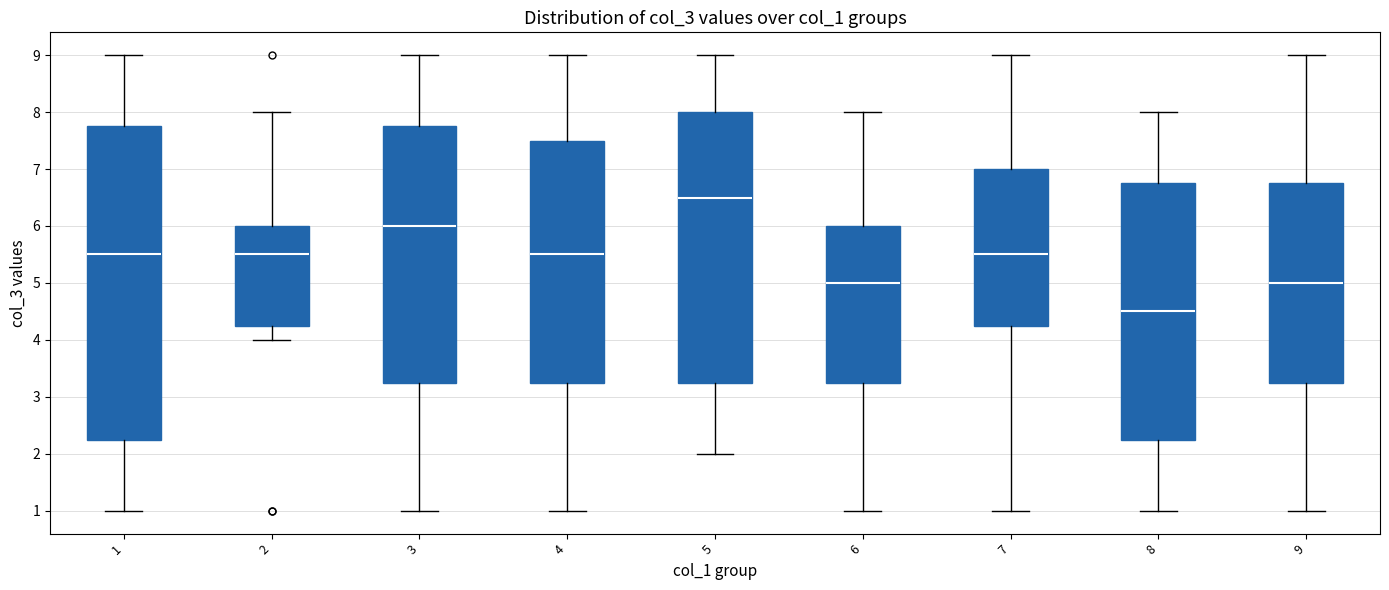

Where is the lower edge of the box at x = 3 on the y-axis? The values are not printed on the chart, so give them approximately, as read against the axis.

3.3